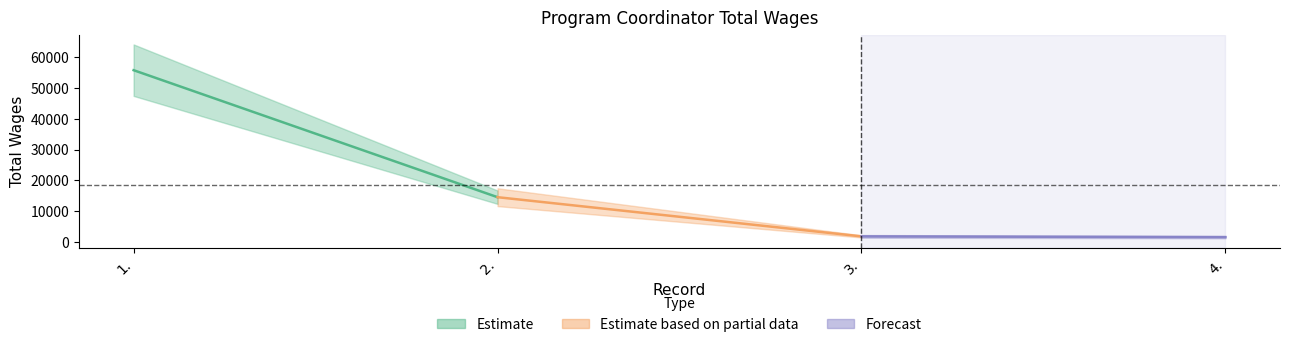

What is the label of the 1st point from the left?

1.